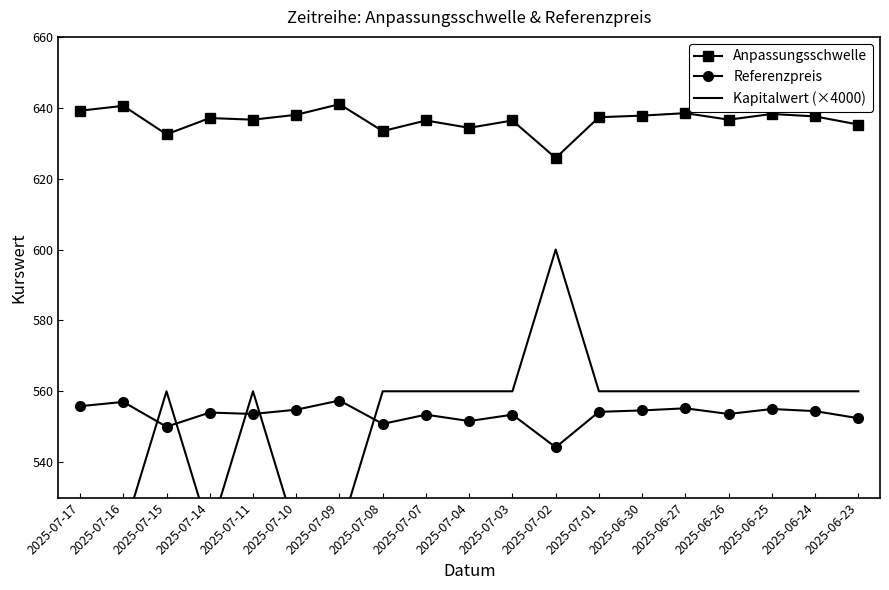

How many distinct data groups are displayed?

3